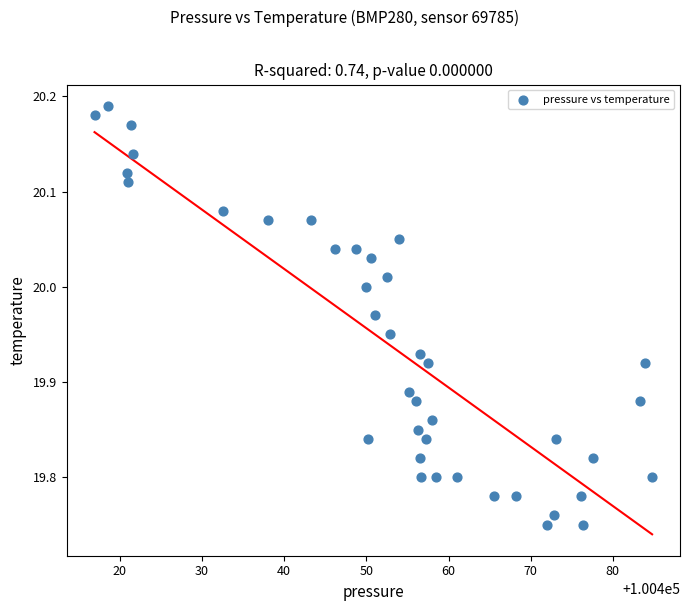

What is the range of Y values (max minus min)?

0.4